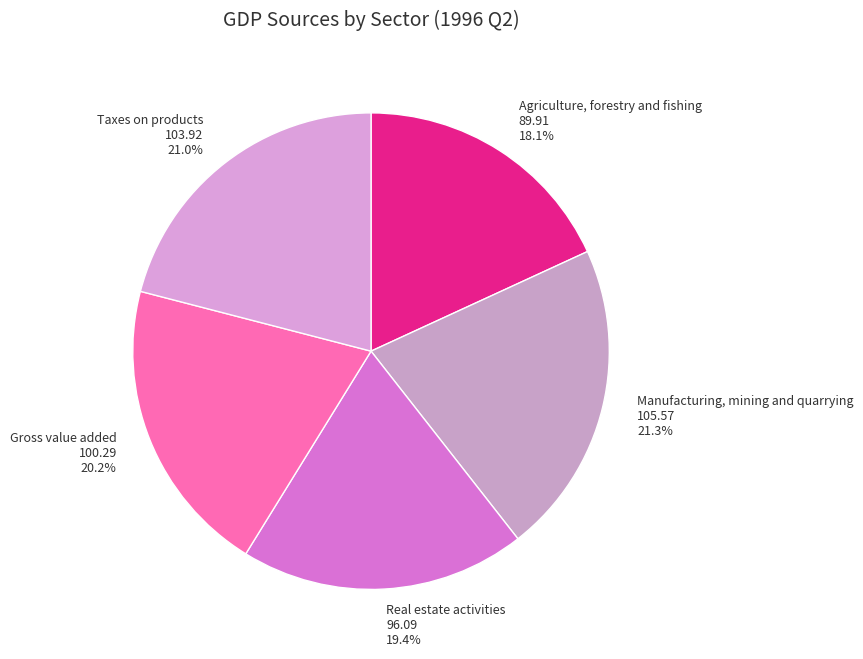

What is the smallest slice in the pie chart?

Agriculture, forestry and fishing